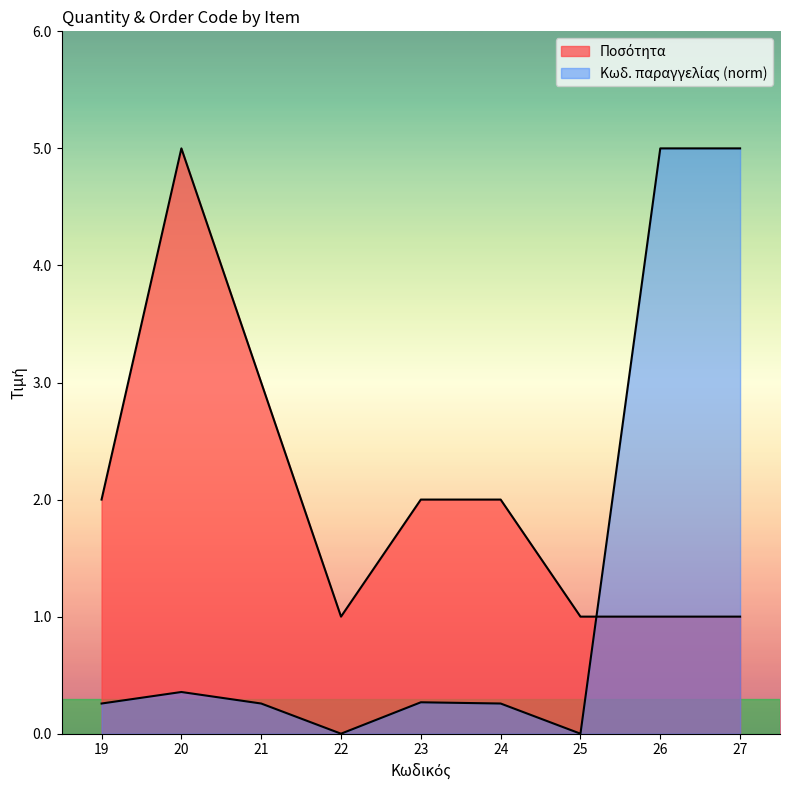

At which label does Ποσότητα first exceed 2?

20